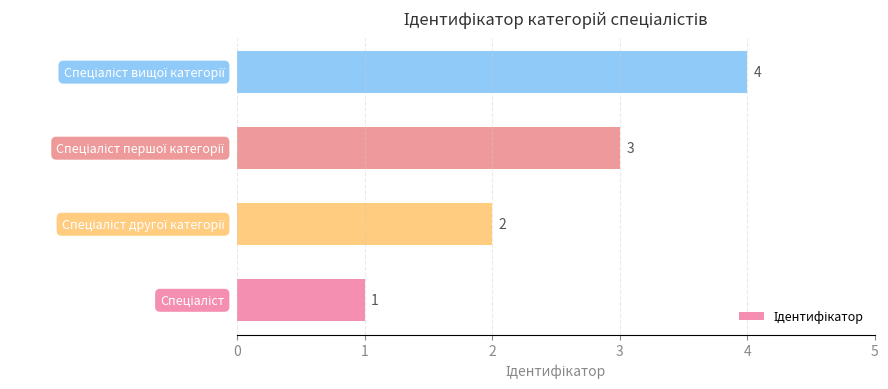

What is the greatest value displayed?

4